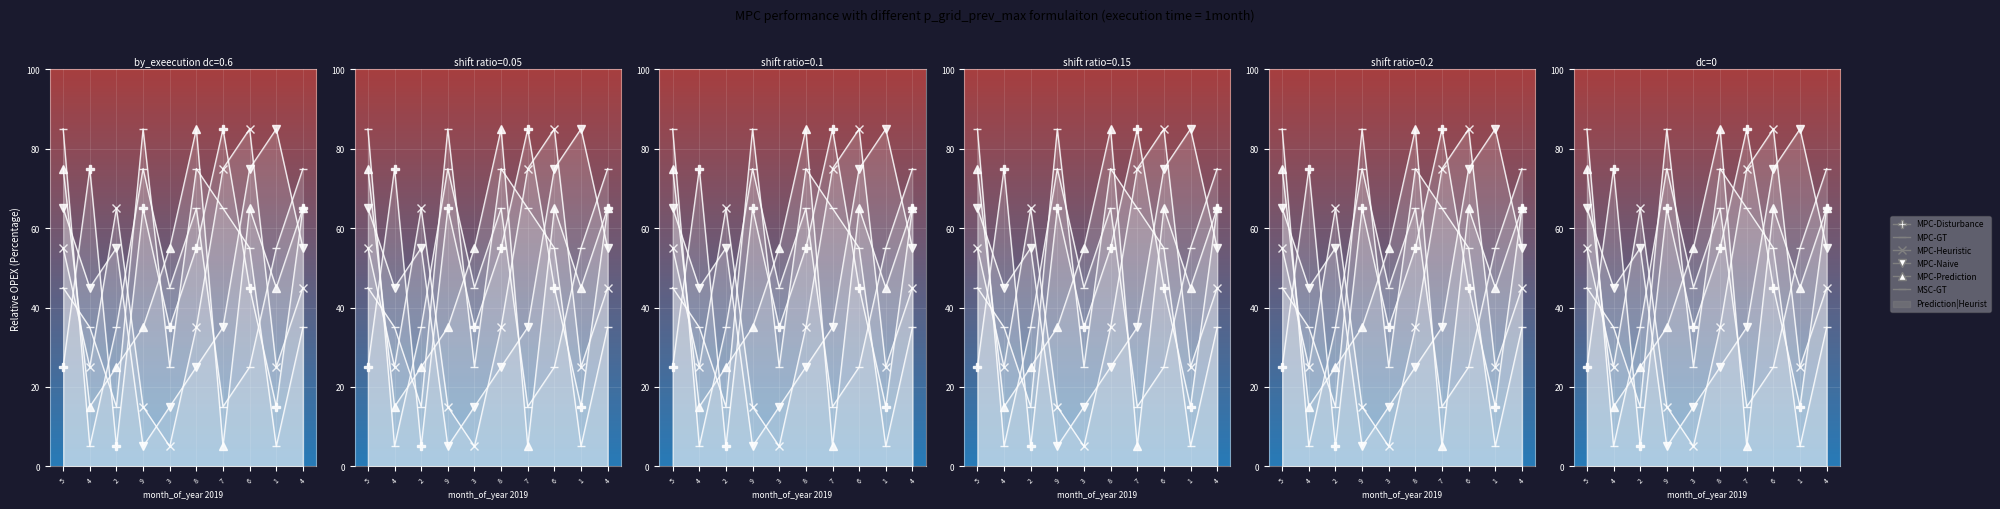

What is the spread (max minus min) of values at 5?

60